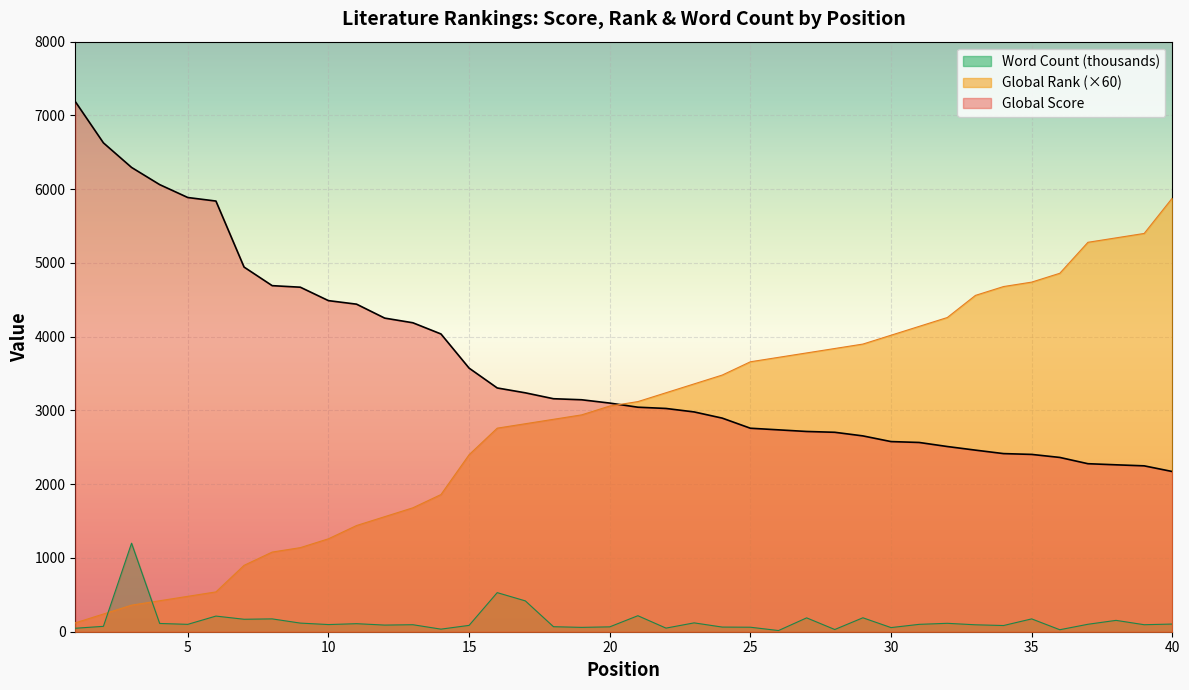

True or false: Word Count (thousands) and Global Score cross at least once.

False